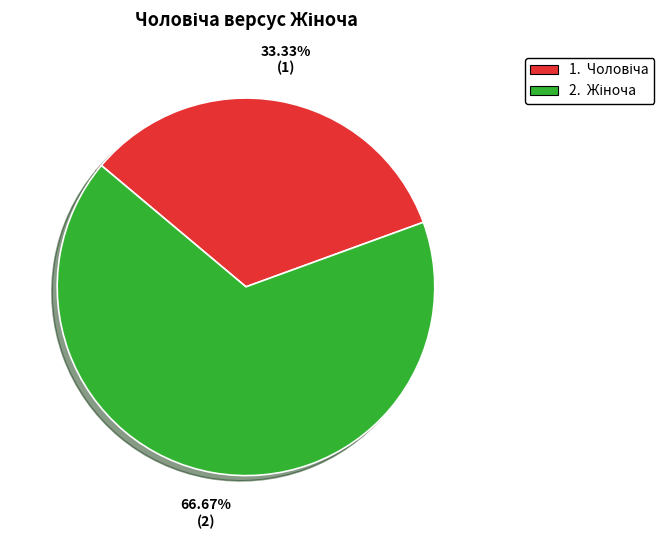

Is there any slice that represents more than half of the pie?

Yes